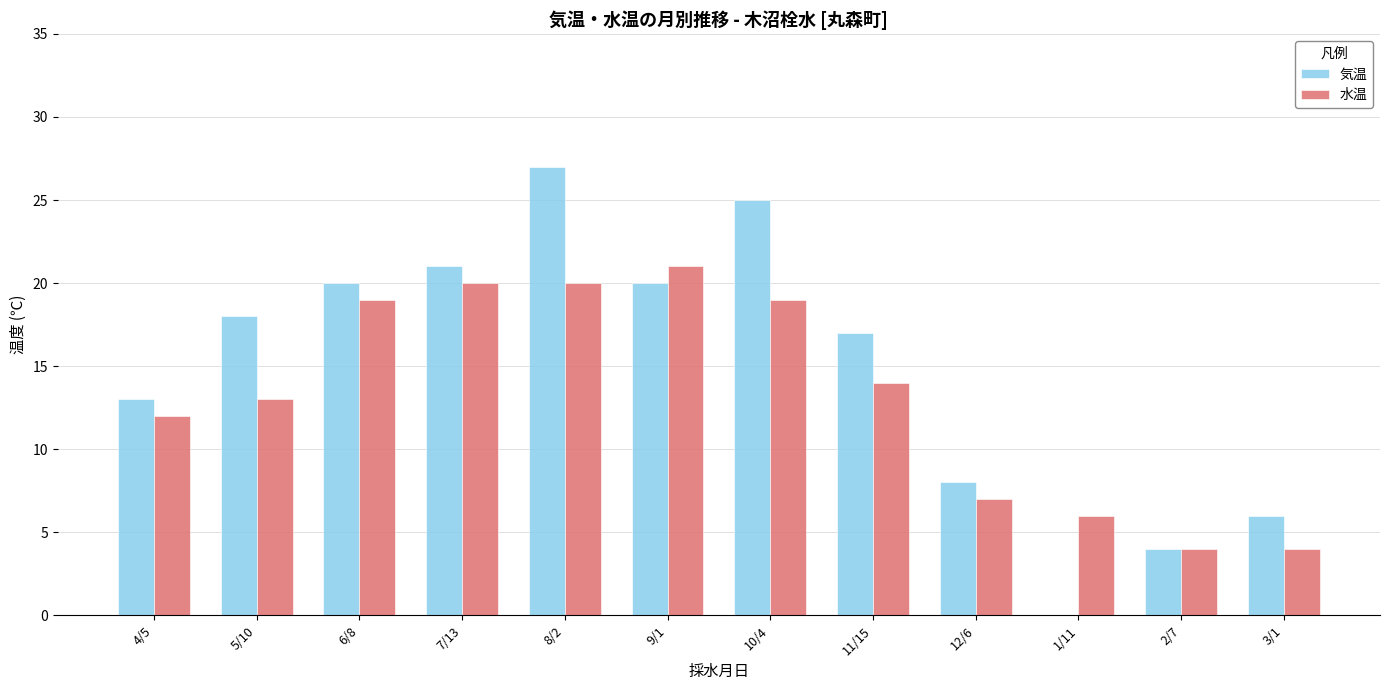

The 水温 series shows 7 at 12/6. True or false?

True